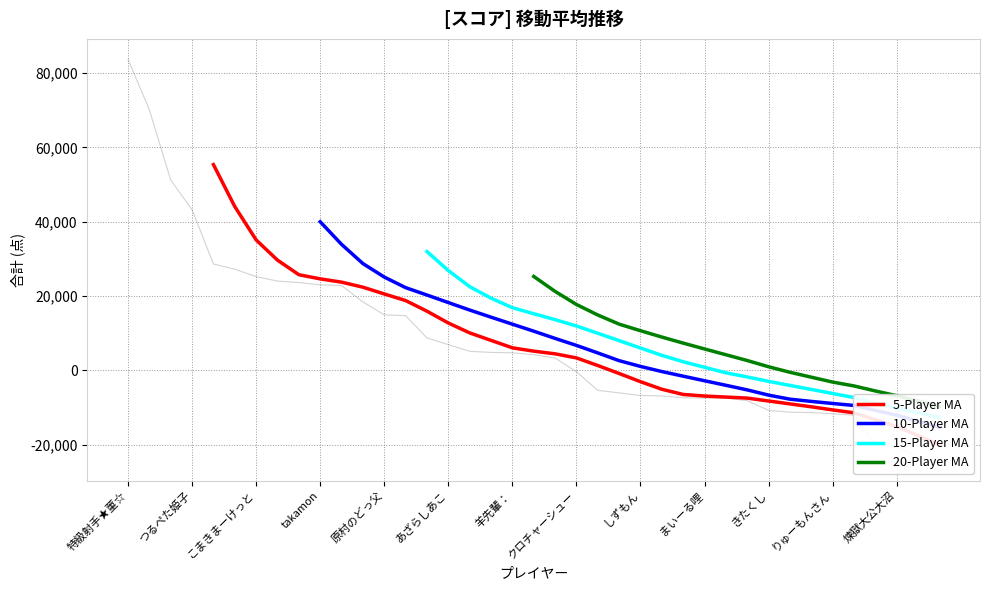

Which series changed the most between 16 and 37?

15-Player MA